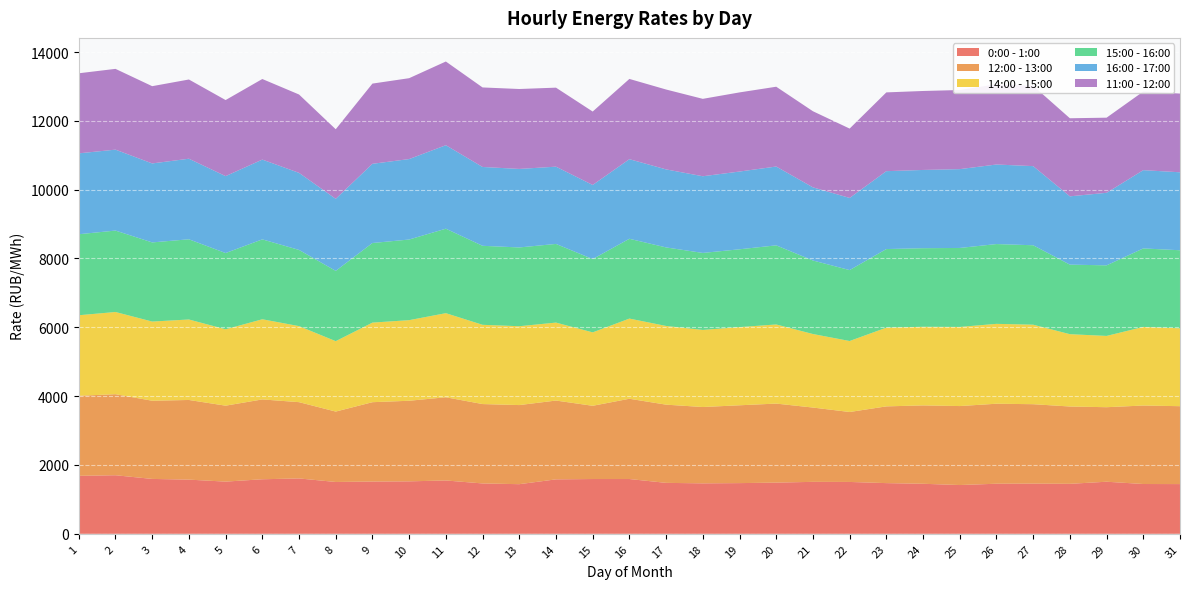

Reading left to right, extract all data points from this chart.

0:00 - 1:00: 1=1684.9	2=1702.0	3=1595.1	4=1574.6	5=1516.8	6=1585.2	7=1609.3	8=1506.2	9=1518.8	10=1524.5	11=1550.0	12=1463.7	13=1442.2	14=1582.3	15=1591.9	16=1592.0	17=1480.5	18=1466.2	19=1473.3	20=1487.8	21=1509.8	22=1507.1	23=1473.1	24=1454.0	25=1417.4	26=1455.4	27=1458.1	28=1452.5	29=1513.5	30=1447.2	31=1444.8
12:00 - 13:00: 1=2325.8	2=2355.0	3=2271.7	4=2314.5	5=2206.7	6=2319.9	7=2216.2	8=2045.7	9=2305.7	10=2341.8	11=2417.8	12=2306.5	13=2298.6	14=2290.0	15=2128.2	16=2332.1	17=2272.4	18=2218.2	19=2261.4	20=2296.4	21=2159.0	22=2032.5	23=2229.8	24=2277.4	25=2294.9	26=2324.5	27=2308.2	28=2246.6	29=2165.4	30=2280.5	31=2263.6
14:00 - 15:00: 1=2340.5	2=2388.6	3=2301.1	4=2338.8	5=2219.4	6=2329.2	7=2209.9	8=2045.9	9=2312.8	10=2342.2	11=2443.8	12=2303.3	13=2291.2	14=2265.7	15=2133.7	16=2330.2	17=2286.9	18=2239.8	19=2271.5	20=2299.1	21=2136.9	22=2062.9	23=2287.9	24=2284.6	25=2299.1	26=2321.1	27=2310.7	28=2101.6	29=2071.3	30=2283.8	31=2263.3
15:00 - 16:00: 1=2354.0	2=2365.9	3=2299.5	4=2330.4	5=2215.7	6=2321.7	7=2213.9	8=2042.7	9=2312.6	10=2343.0	11=2454.5	12=2295.3	13=2289.1	14=2285.4	15=2130.2	16=2318.6	17=2282.0	18=2237.6	19=2261.3	20=2298.9	21=2136.5	22=2060.7	23=2283.4	24=2283.5	25=2295.1	26=2318.6	27=2307.8	28=2021.0	29=2050.8	30=2281.3	31=2267.9
16:00 - 17:00: 1=2350.4	2=2351.6	3=2295.0	4=2341.2	5=2235.0	6=2317.9	7=2239.5	8=2093.5	9=2301.6	10=2337.8	11=2425.8	12=2290.7	13=2281.7	14=2244.9	15=2152.9	16=2313.2	17=2267.3	18=2228.2	19=2259.2	20=2290.2	21=2125.2	22=2096.6	23=2263.5	24=2273.6	25=2290.4	26=2311.7	27=2299.4	28=1984.7	29=2107.9	30=2274.4	31=2265.8
11:00 - 12:00: 1=2326.6	2=2347.2	3=2244.9	4=2301.9	5=2210.5	6=2341.7	7=2276.8	8=2021.7	9=2330.9	10=2350.2	11=2432.4	12=2310.9	13=2322.4	14=2296.1	15=2133.5	16=2332.0	17=2321.1	18=2249.1	19=2299.5	20=2319.1	21=2211.9	22=2015.4	23=2288.9	24=2294.5	25=2298.6	26=2333.2	27=2333.8	28=2268.5	29=2183.0	30=2284.9	31=2287.0